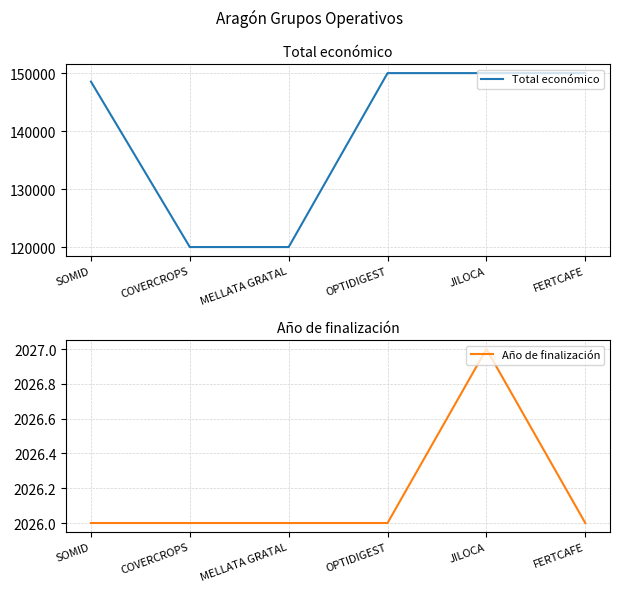

Reading left to right, what are all the values shown in this chart?

Total económico: SOMID=148534	COVERCROPS=120000	MELLATA GRATAL=120000	OPTIDIGEST=150000	JILOCA=150000	FERTCAFE=150000
Año de finalización: SOMID=2026	COVERCROPS=2026	MELLATA GRATAL=2026	OPTIDIGEST=2026	JILOCA=2027	FERTCAFE=2026